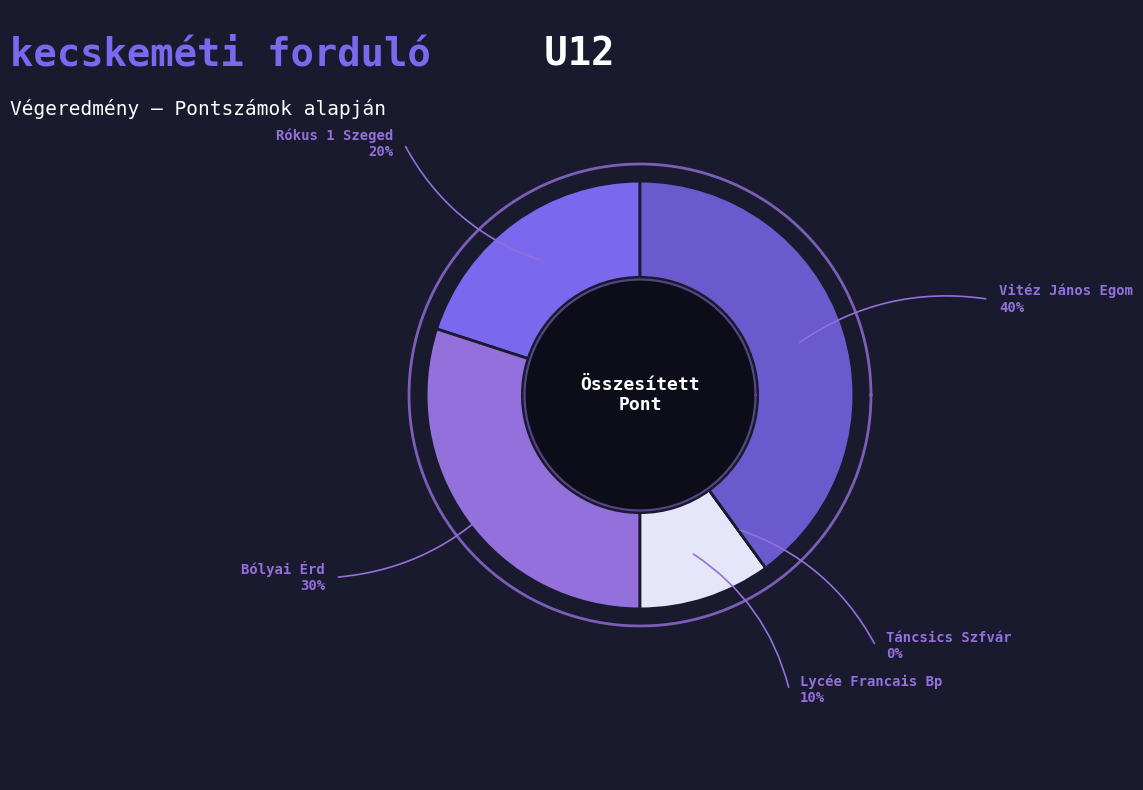

How many slices are in this pie chart?

5